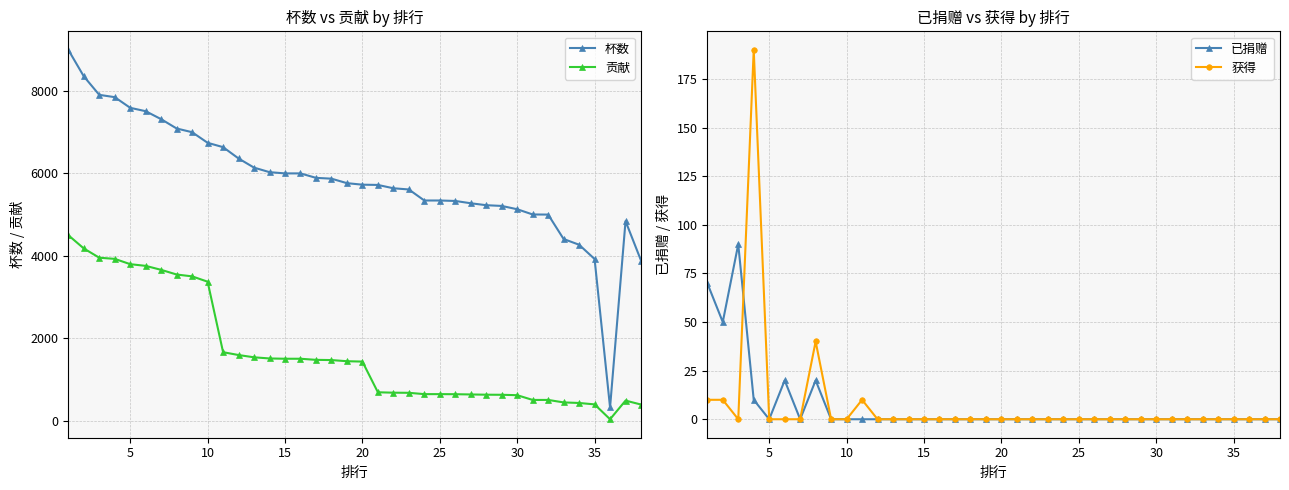

True or false: 杯数 and 贡献 intersect in this chart.

False